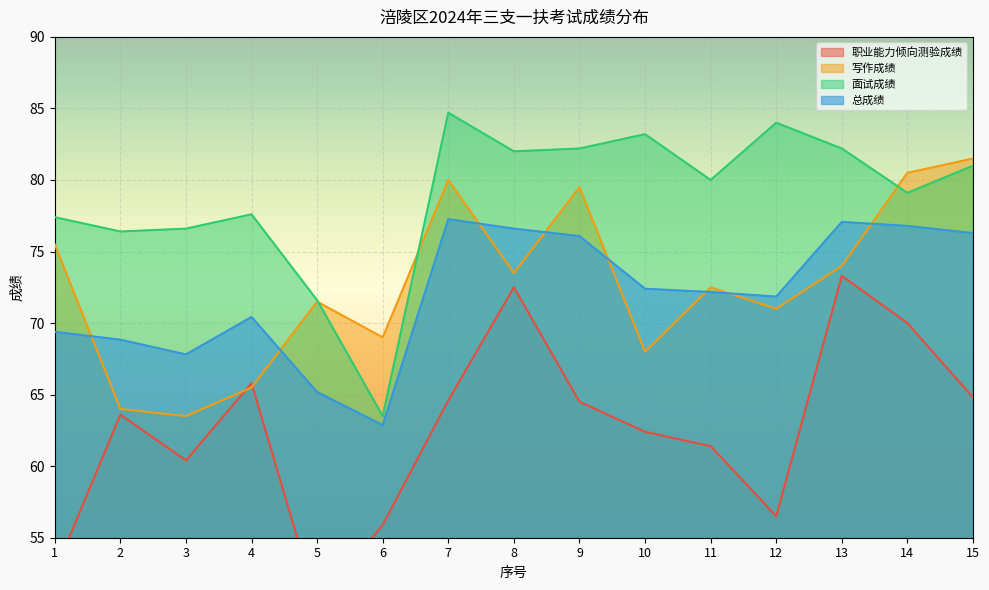

At how many categories does at least one series exceed 68?

15